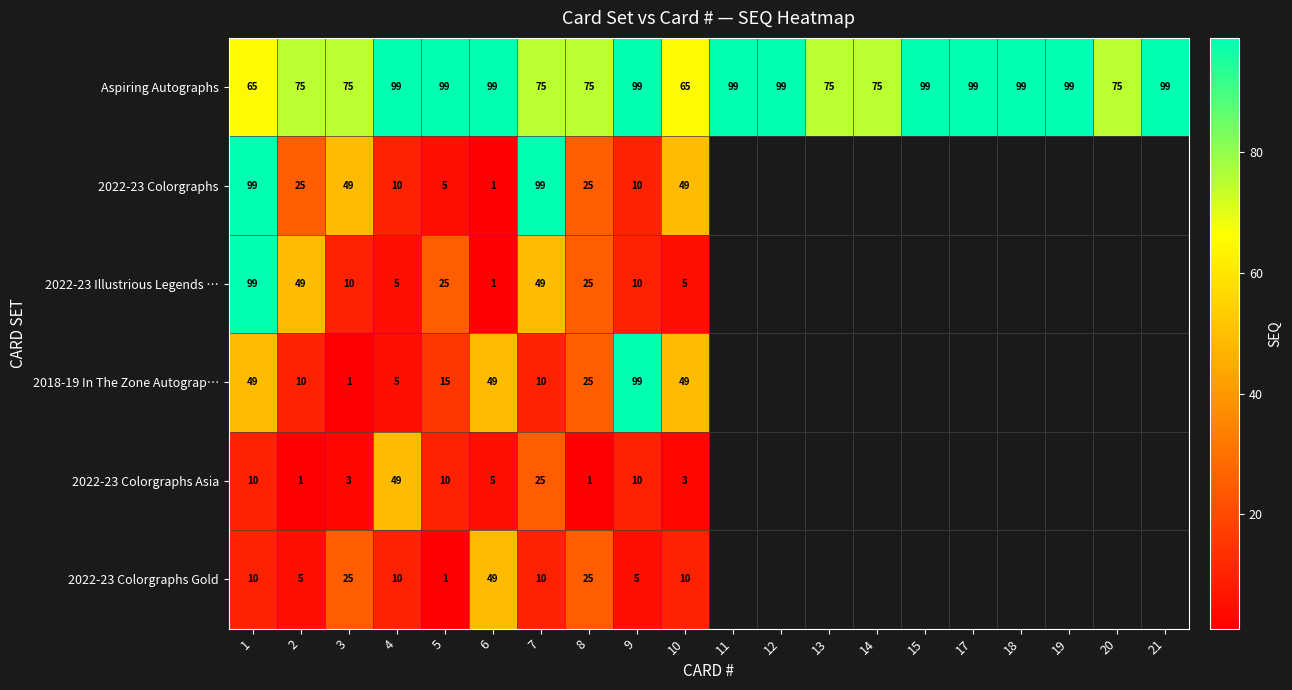

Rank the series at 3 from highest to lowest value.

Aspiring Autographs, 2022-23 Colorgraphs, 2022-23 Colorgraphs Gold, 2022-23 Illustrious Legends …, 2022-23 Colorgraphs Asia, 2018-19 In The Zone Autograp…